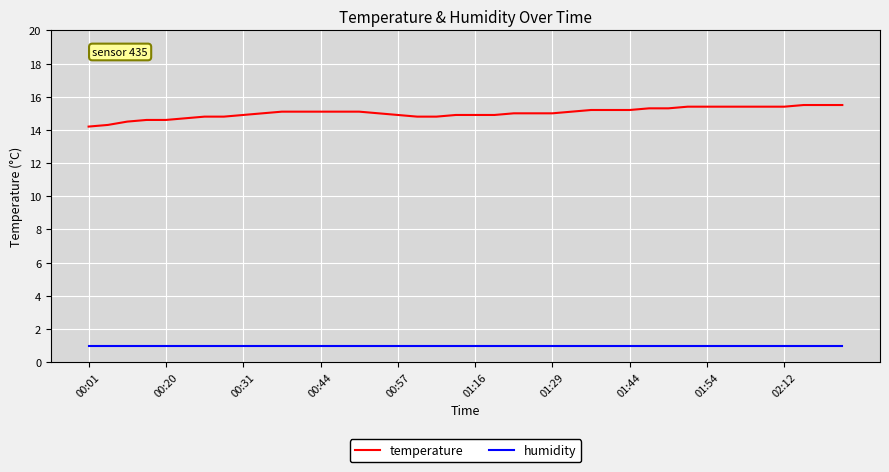

What is the smallest value displayed?

1.0